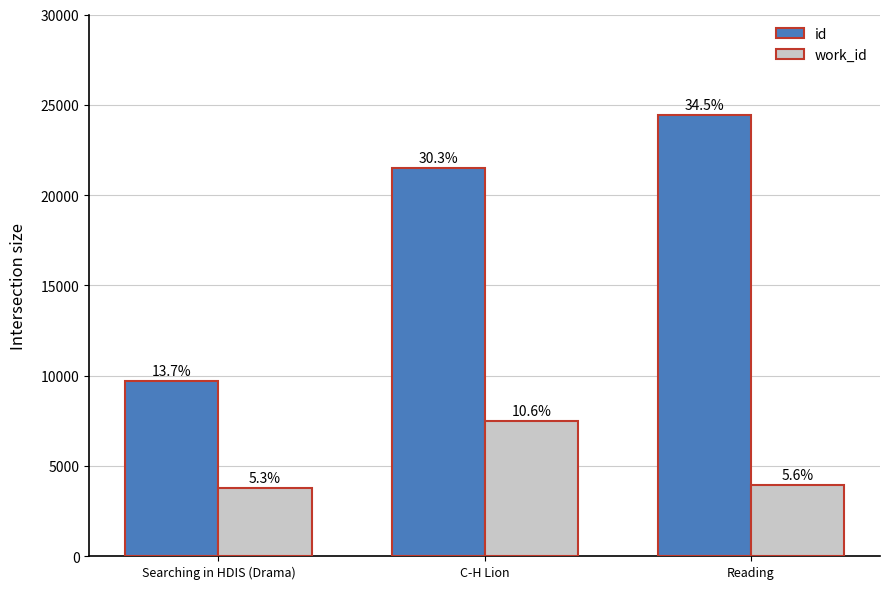

Are the bars horizontal?

No